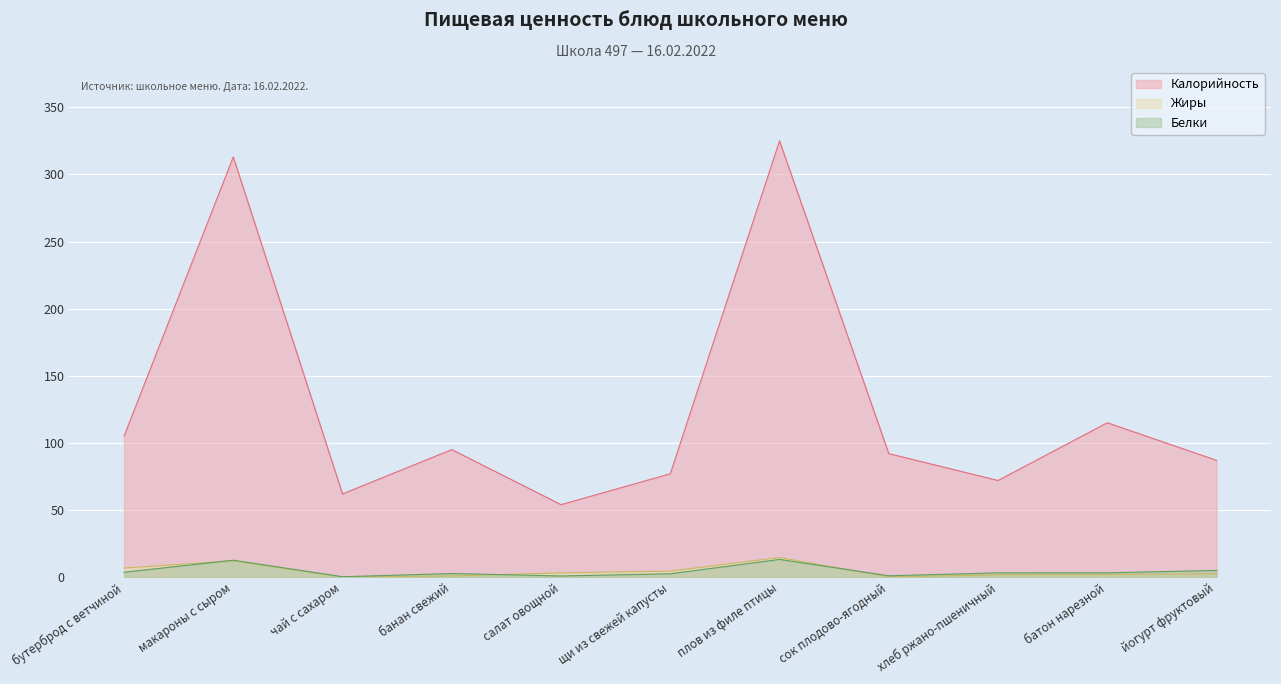

How many categories are shown in the chart?

11